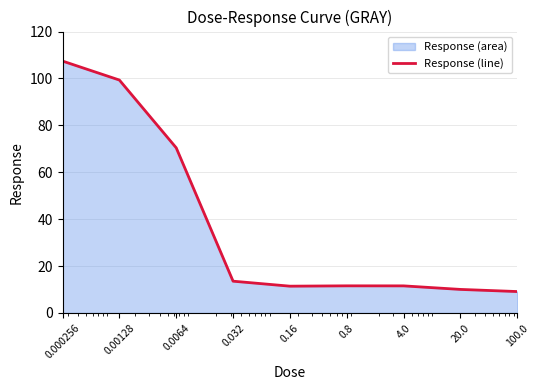

How many lines are shown in the chart?

1